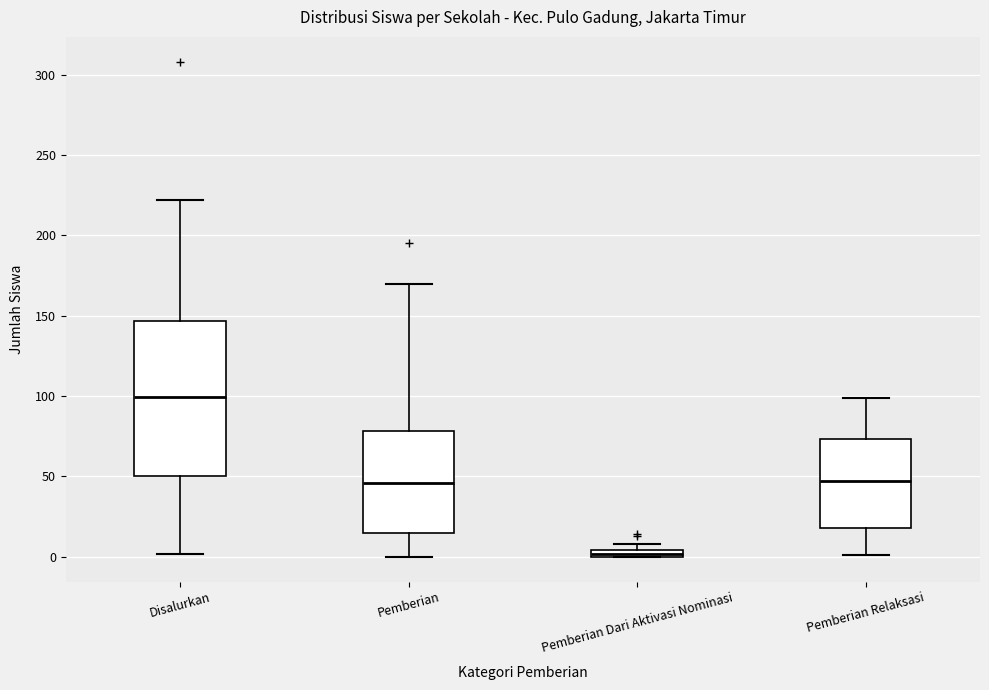

Which box's median line is the lowest?

Pemberian Dari Aktivasi Nominasi